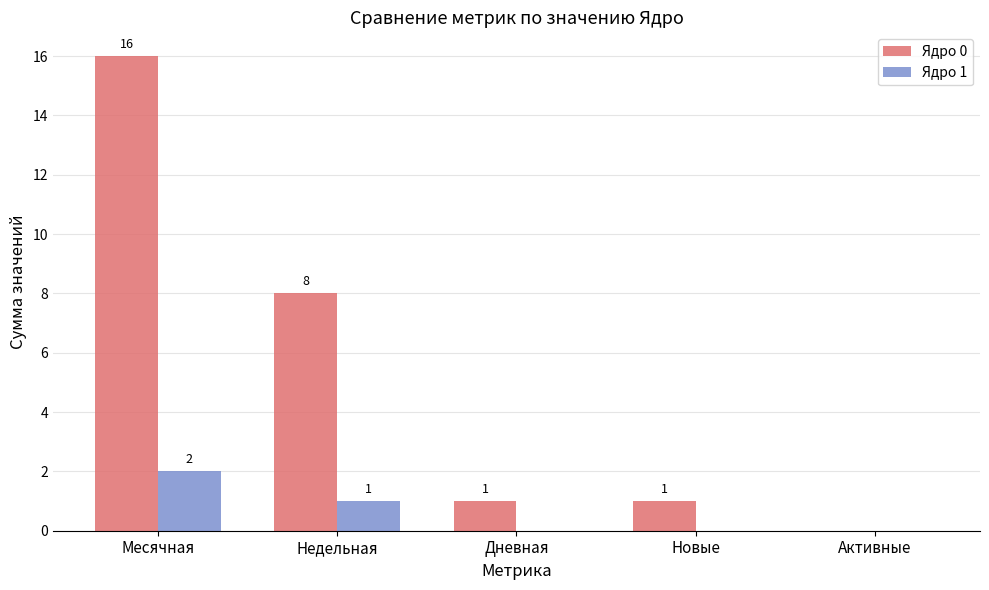

At which category is the sum across all series the highest?

Месячная